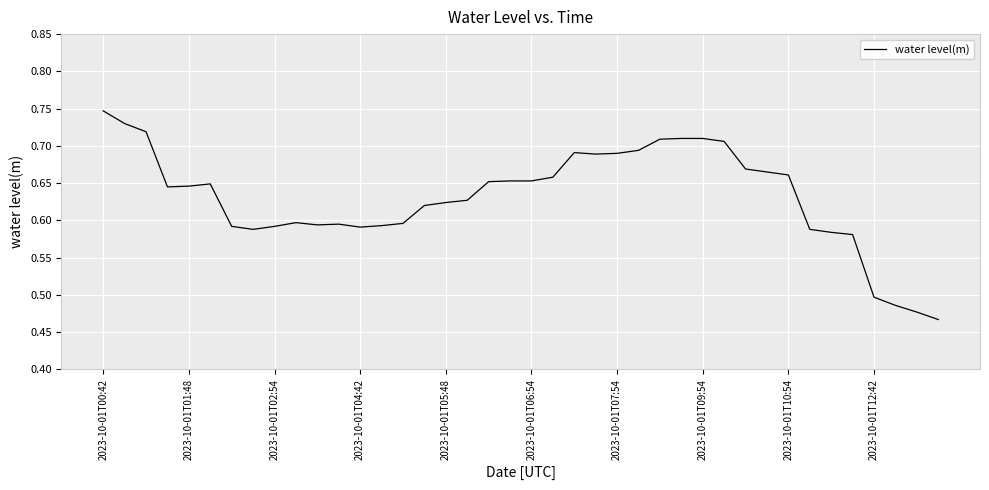

What is the difference between the maximum and minimum values?

0.3